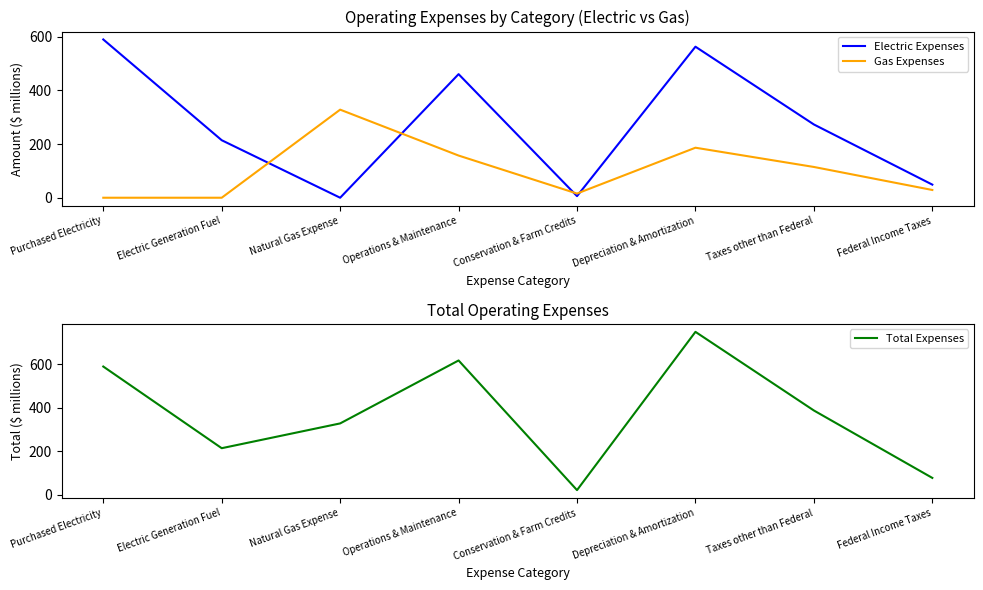

What value does the Electric Expenses series have at Purchased Electricity?

589.3